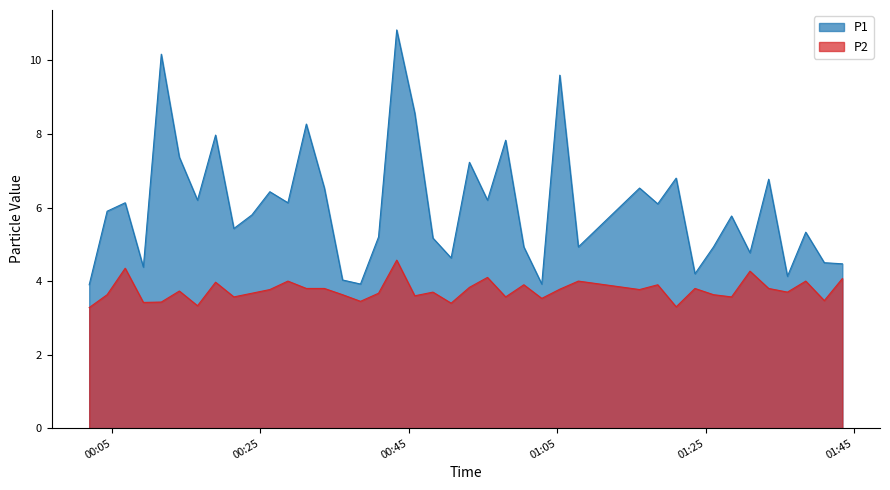

Which series has the widest spread of values?

P1